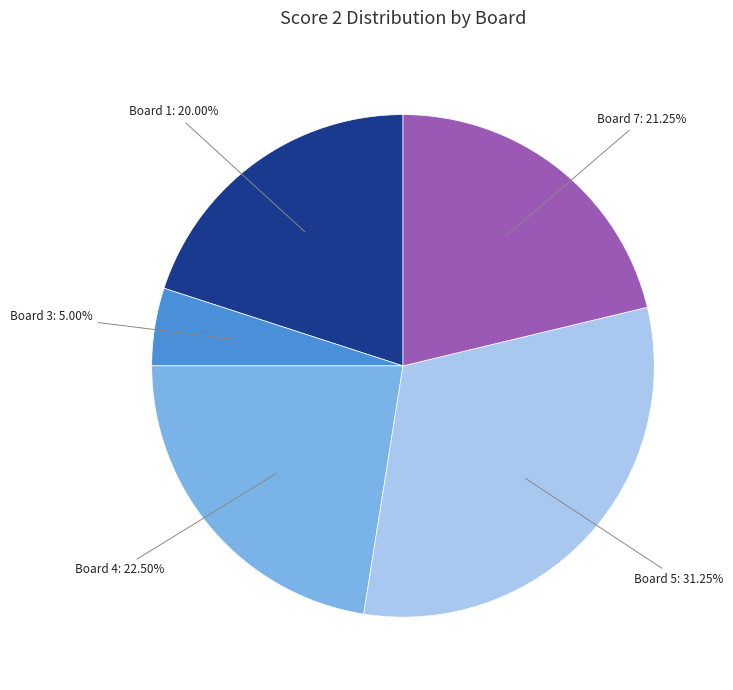

Is there a majority slice in this chart?

No